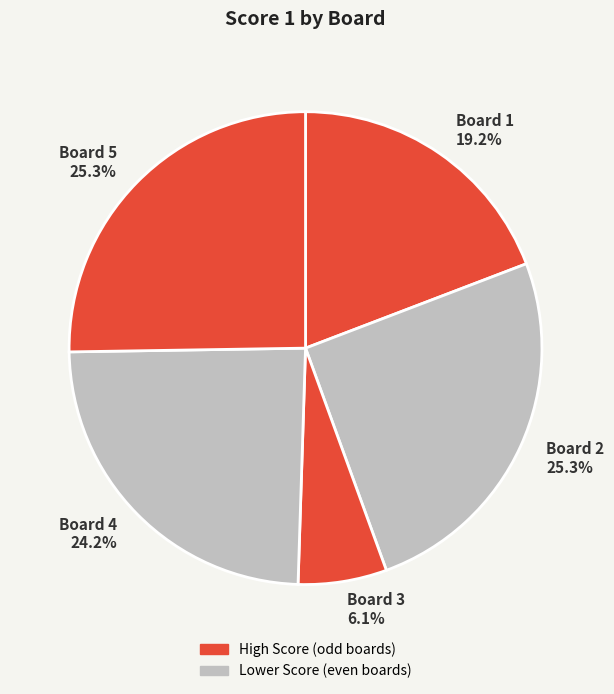

Approximately how many times larger is the value at Board 4 compared to Board 2?

1.0